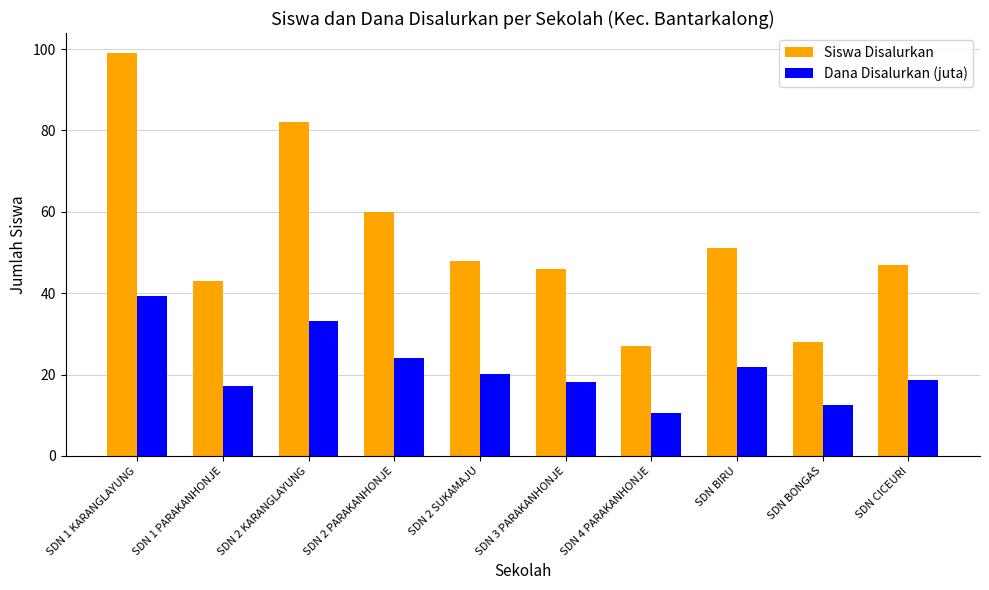

What is the highest value of the Dana Disalurkan (juta) series?

39.4